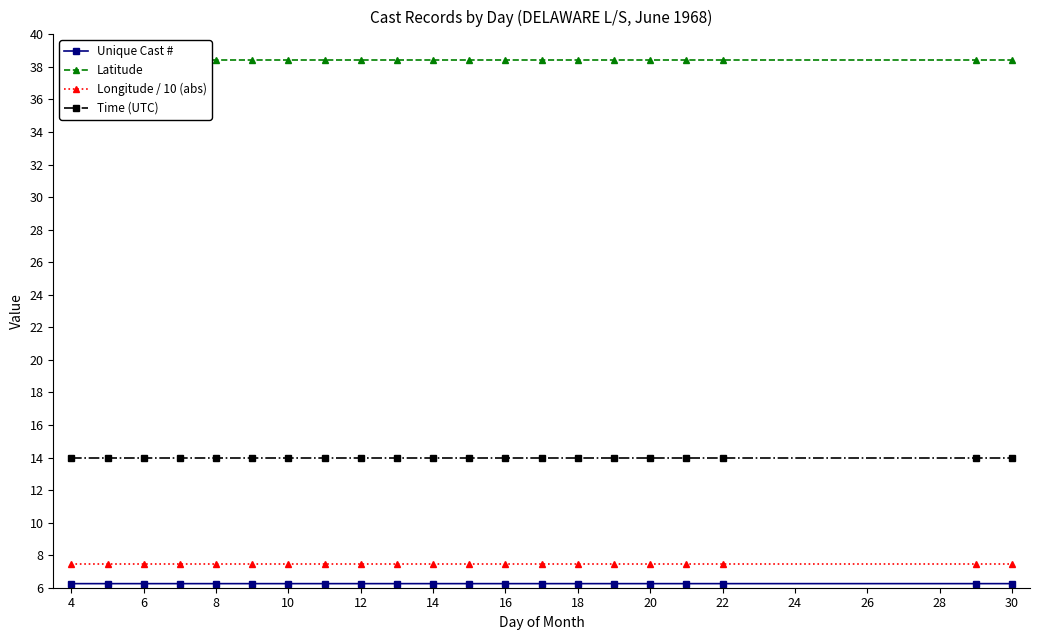

At 6, list the series in order from smallest to largest.

Unique Cast #, Longitude / 10 (abs), Time (UTC), Latitude